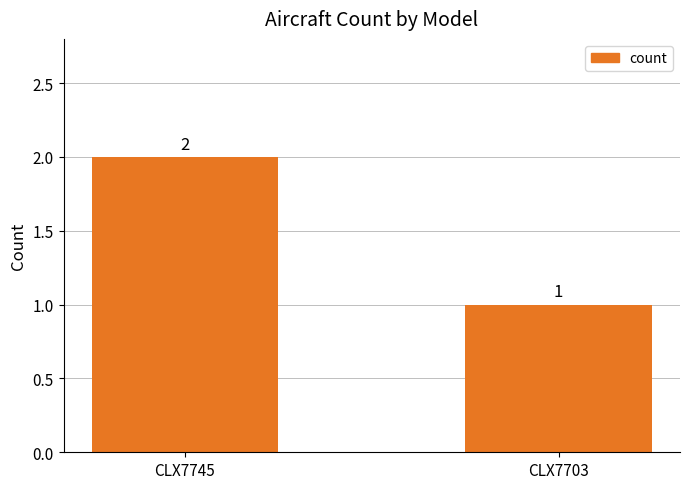

What is the sum of the values at CLX7745 and CLX7703?

3